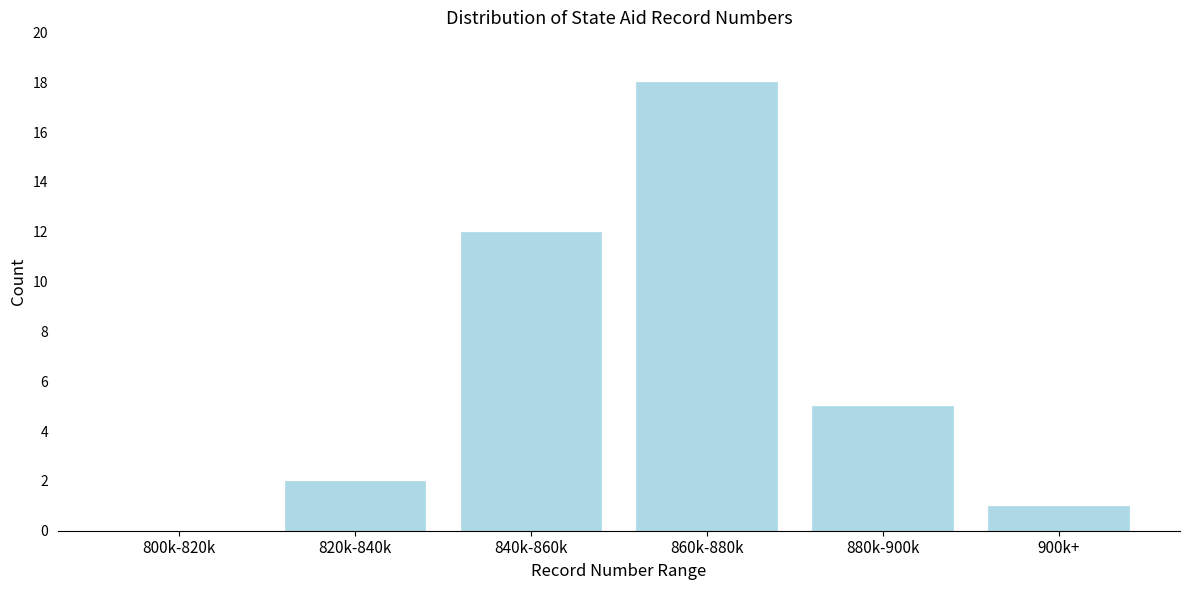

Reading right to left, what are all the values shown in this chart?

900k+=1	880k-900k=5	860k-880k=18	840k-860k=12	820k-840k=2	800k-820k=0